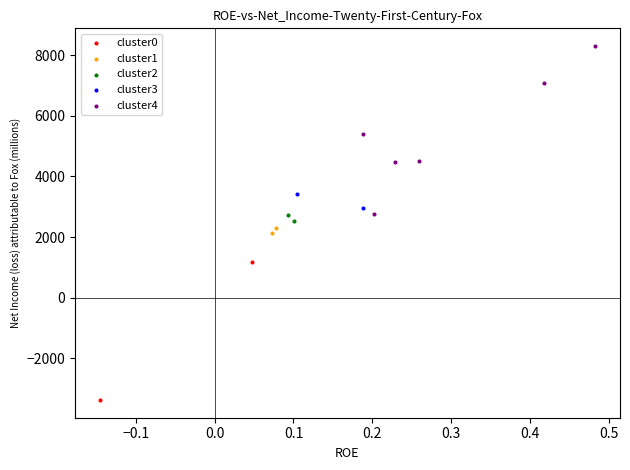

Which series reaches the maximum Y coordinate?

cluster4